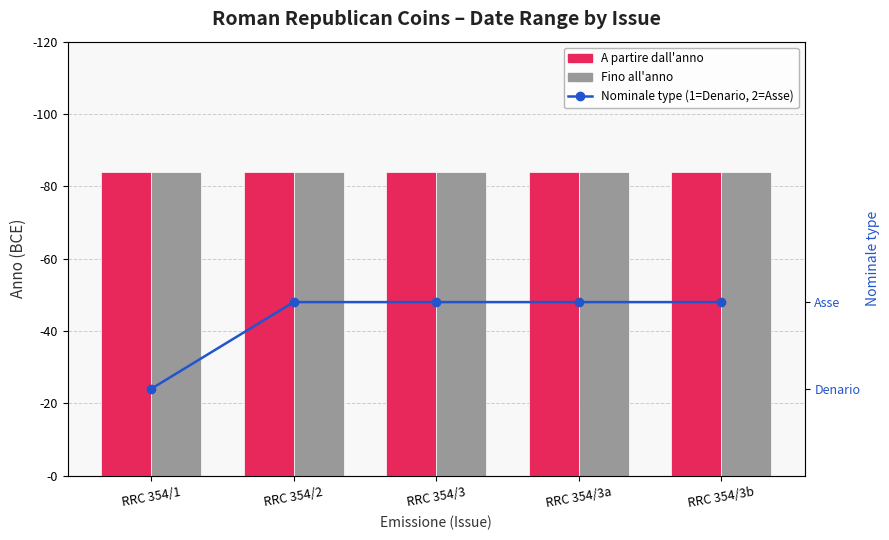

Reading left to right, what are all the values shown in this chart?

A partire dall'anno: RRC 354/1=84	RRC 354/2=84	RRC 354/3=84	RRC 354/3a=84	RRC 354/3b=84
Fino all'anno: RRC 354/1=84	RRC 354/2=84	RRC 354/3=84	RRC 354/3a=84	RRC 354/3b=84
Nominale type (1=Denario, 2=Asse): RRC 354/1=1	RRC 354/2=2	RRC 354/3=2	RRC 354/3a=2	RRC 354/3b=2